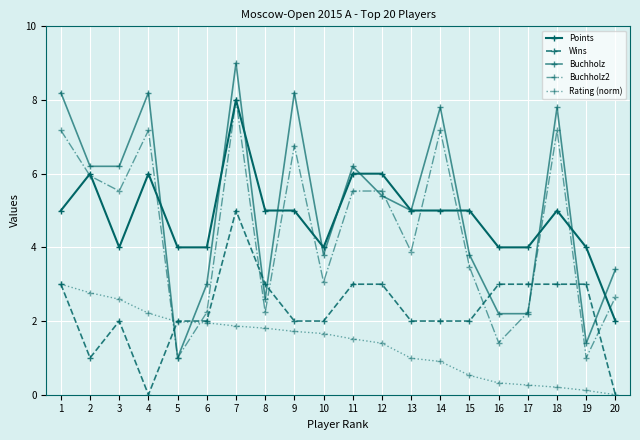

How many categories are shown in the chart?

20